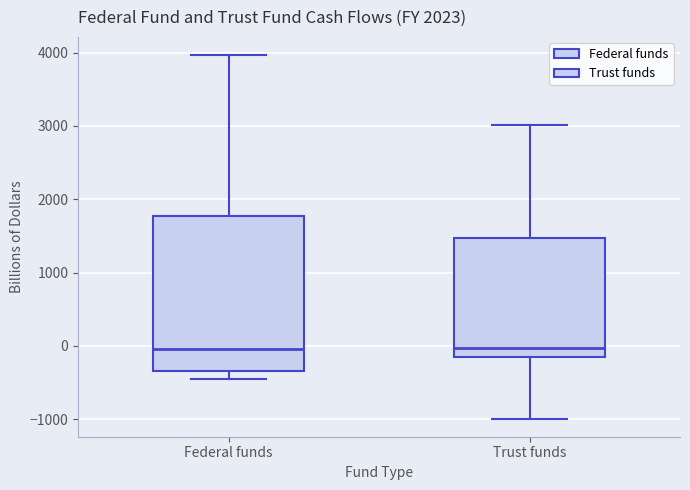

Which box is the tallest, from its lower edge to its upper edge?

Federal funds